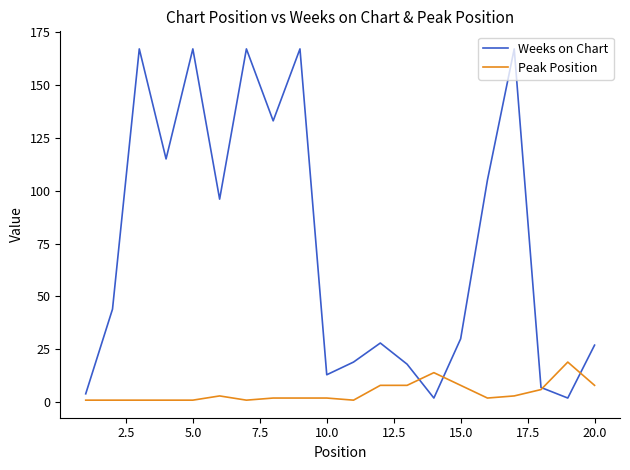

Which series has the largest total across all categories?

Weeks on Chart